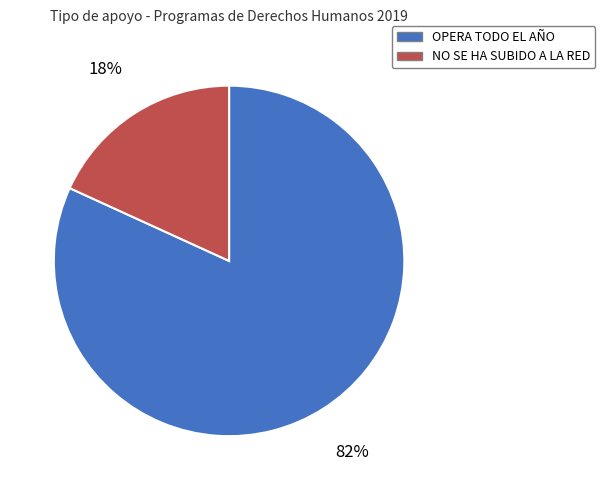

To the nearest percent, what portion does OPERA TODO EL AÑO represent?

82%